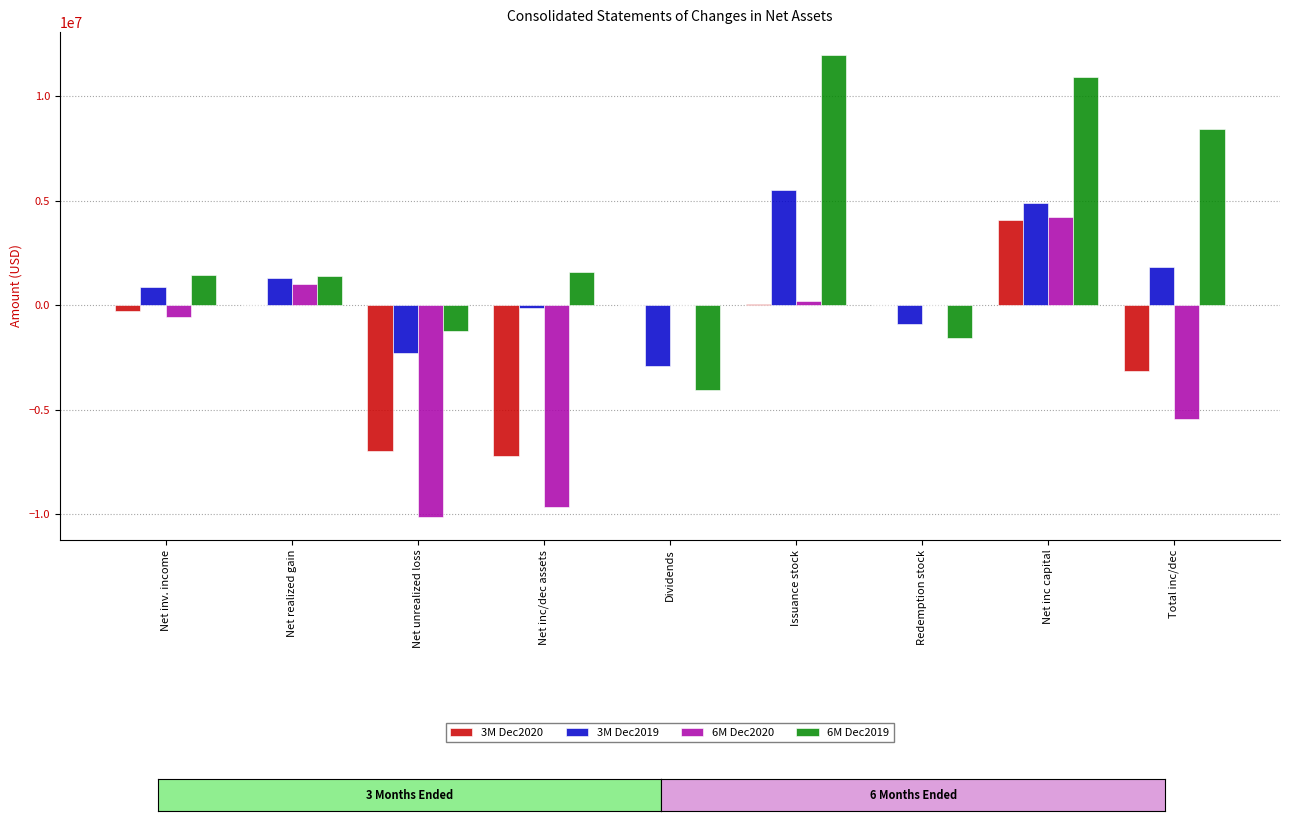

At which category is the sum across all series the highest?

Net inc capital